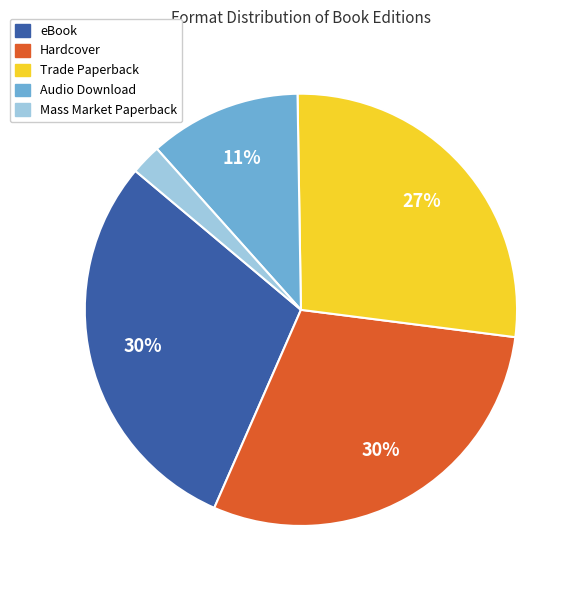

Is the sum of Mass Market Paperback and Audio Download greater than half?

No